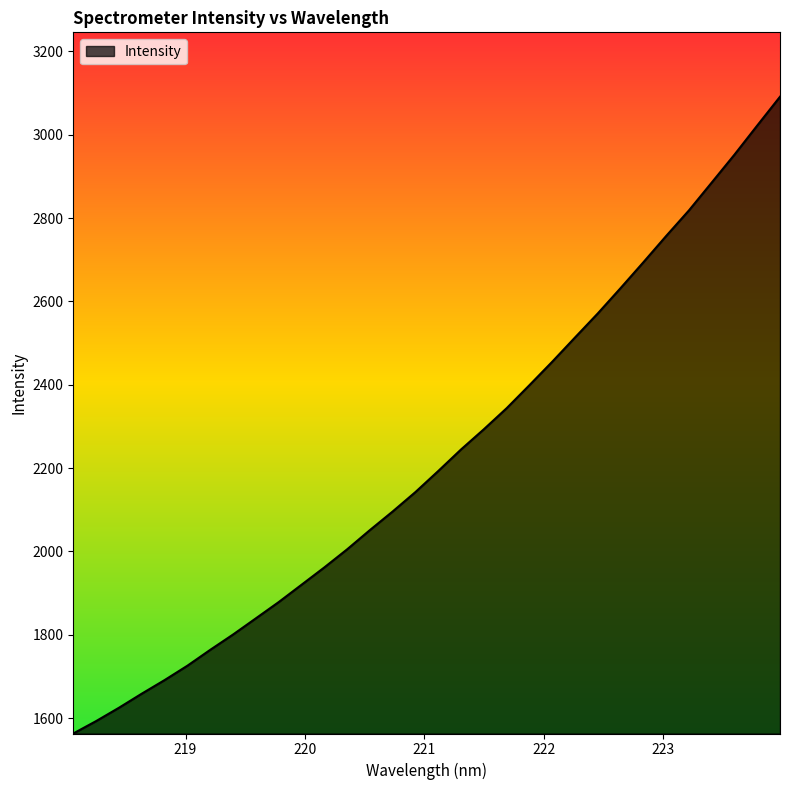

What is the maximum value shown in the chart?

3091.2